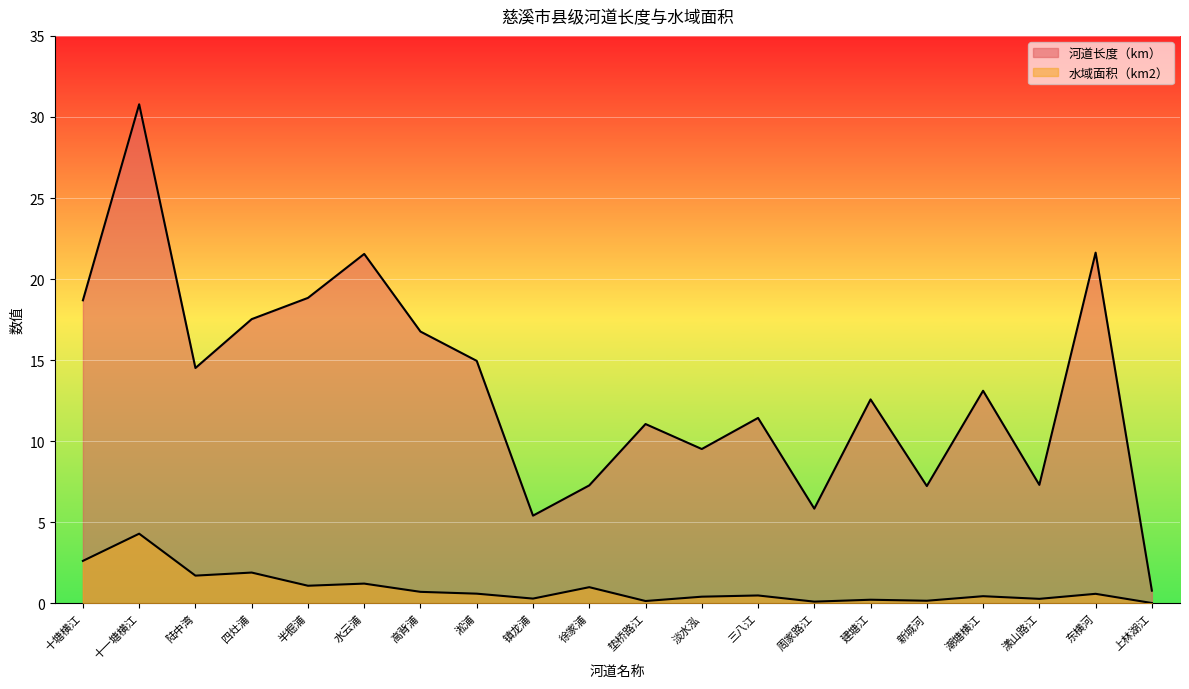

What is the label of the 1st point from the right?

上林湖江